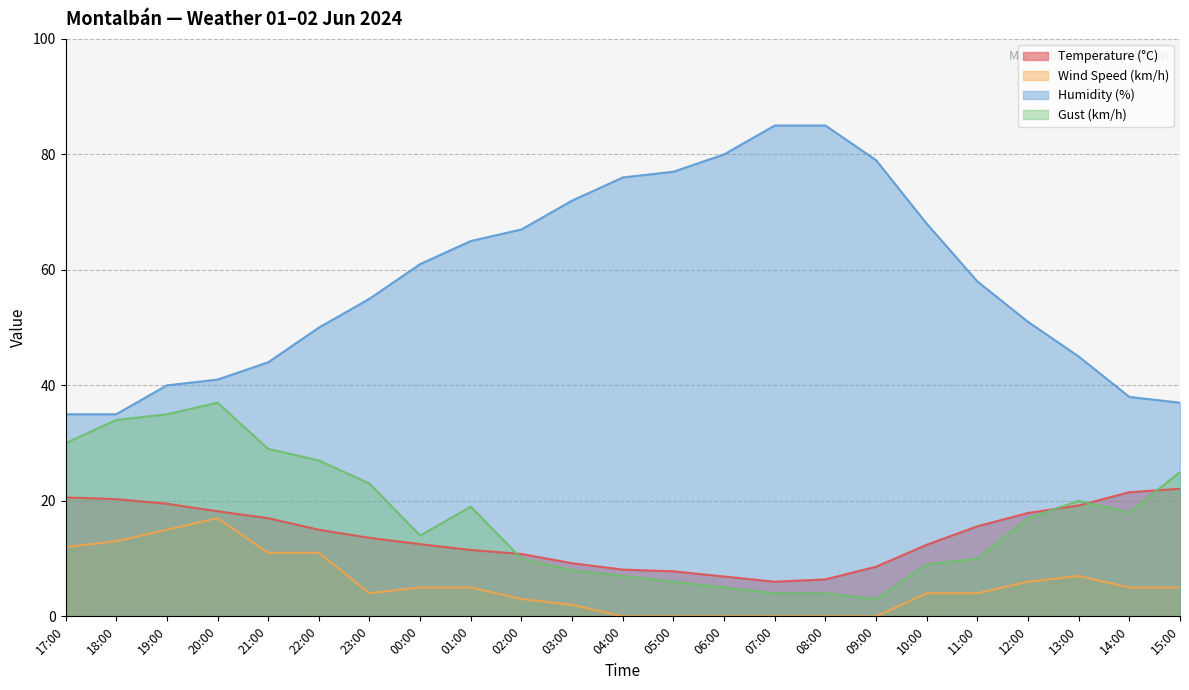

Which series changed the most between 17:00 and 08:00?

Humidity (%)